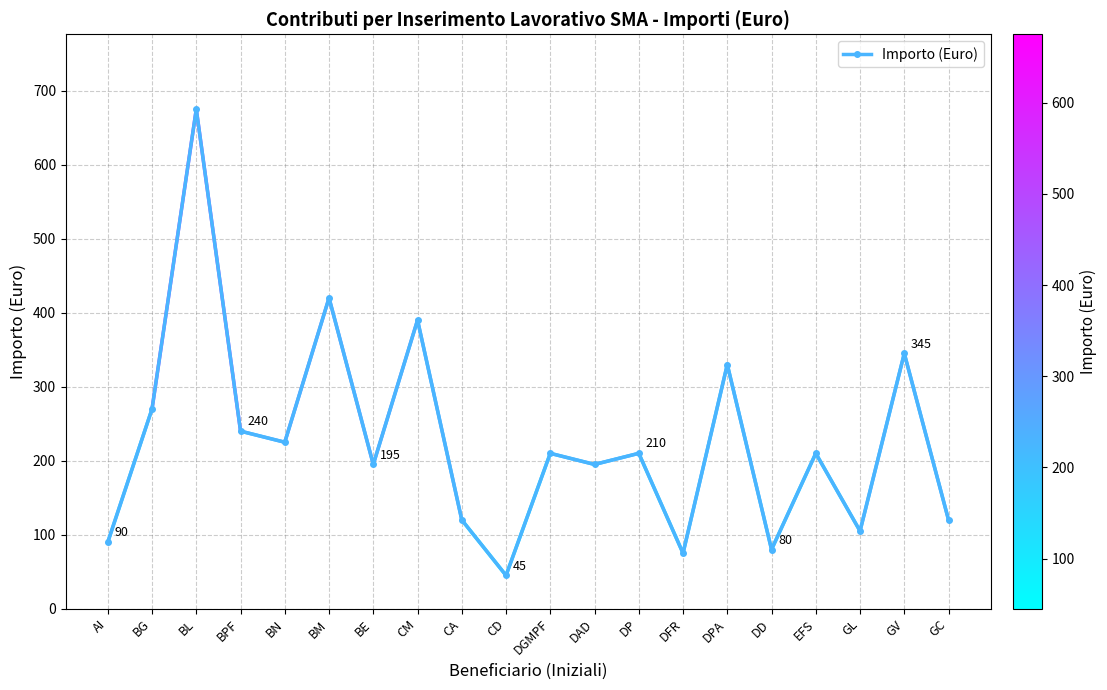

What is the label of the 16th point from the left?

DD